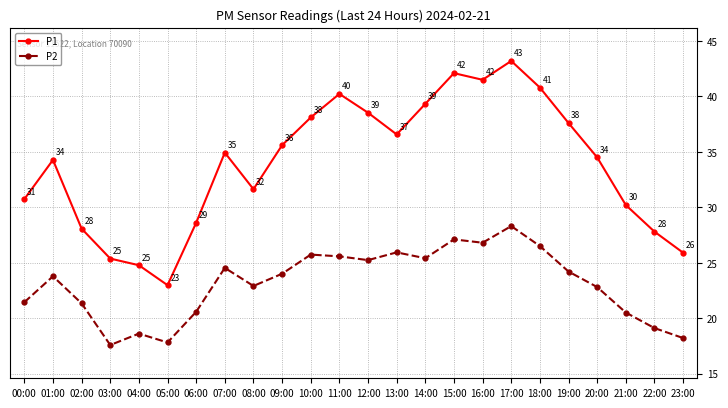

What value does the P2 series have at 18:00?

26.5